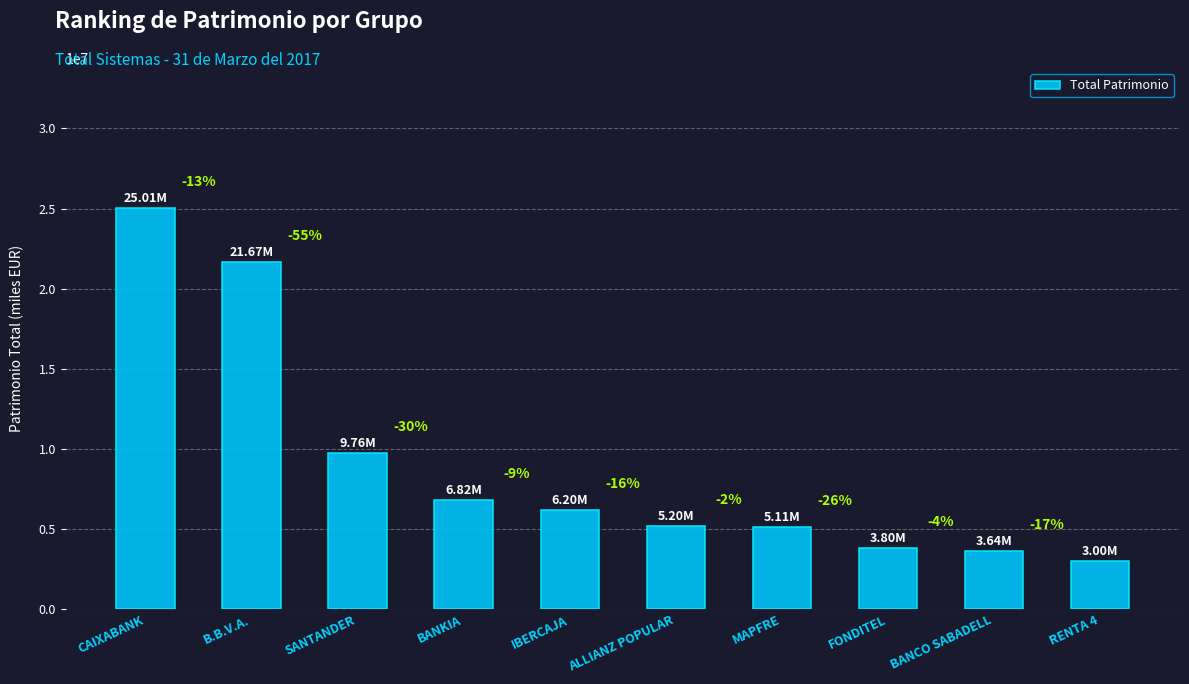

What is the change in value from B.B.V.A. to RENTA 4?

-18666010